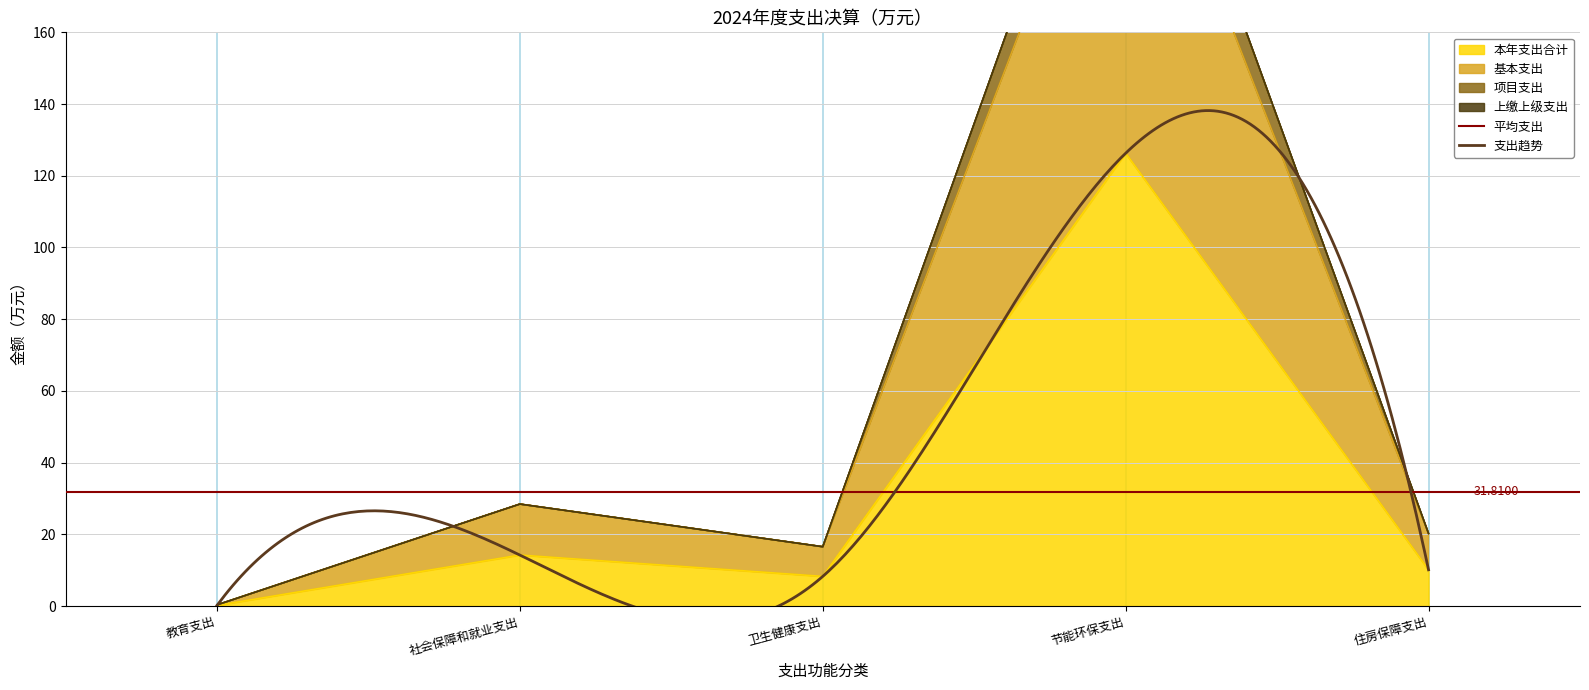

Where is 本年支出合计 nearest to the value 63?

社会保障和就业支出